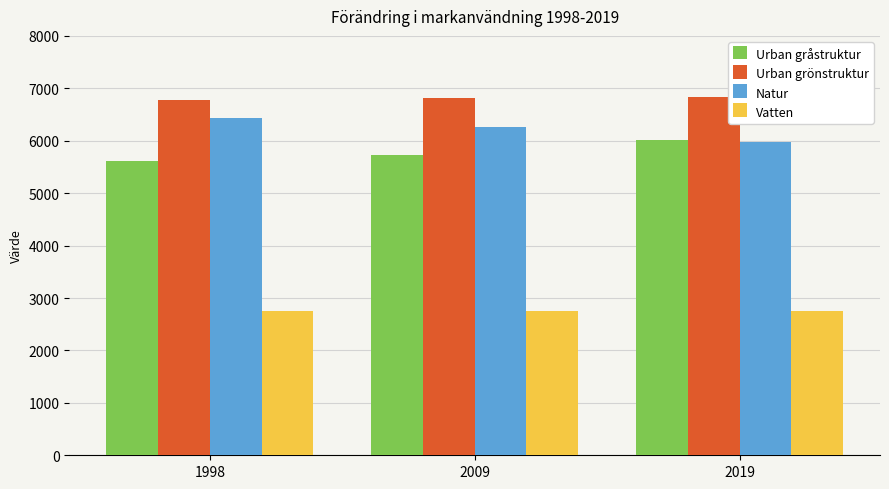

Is it true that Vatten equals 4655 at 1998?

False